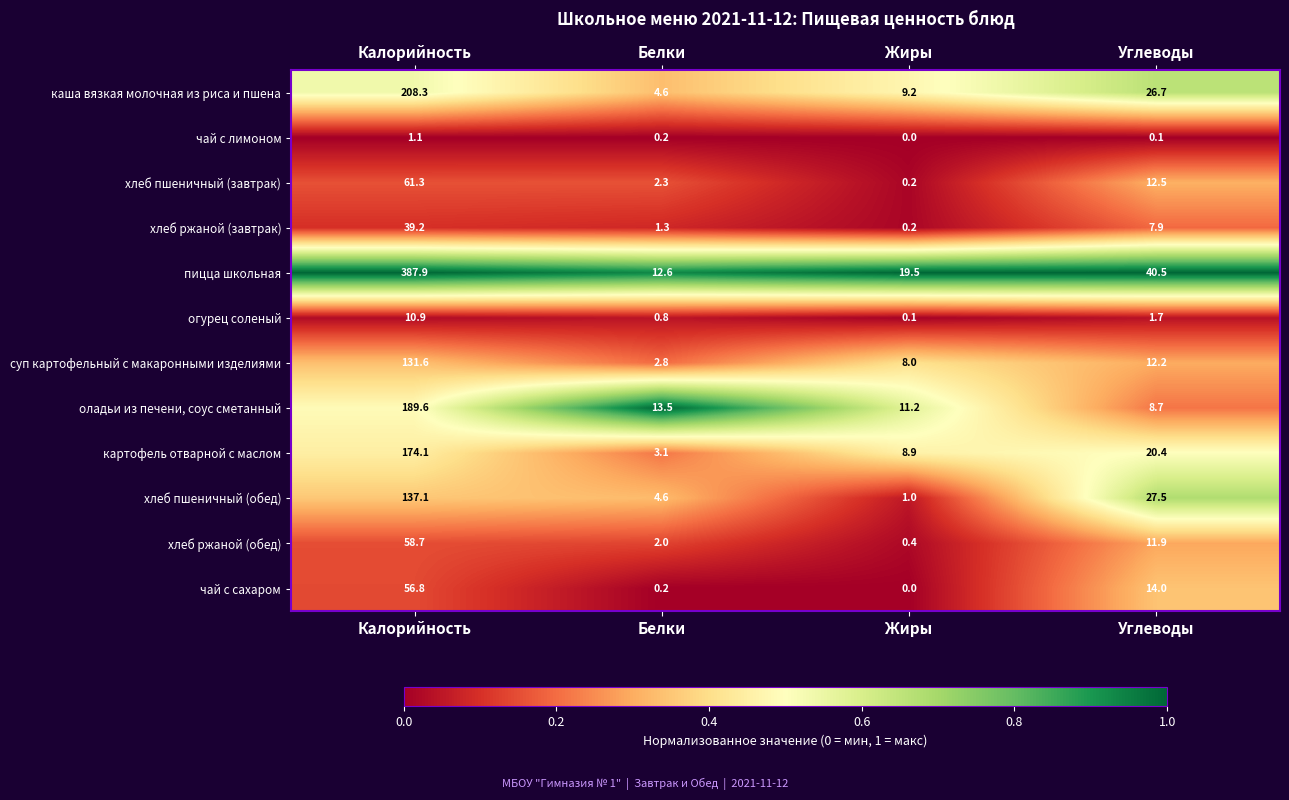

True or false: оладьи из печени, соус сметанный has a value of 11.7 at Углеводы.

False